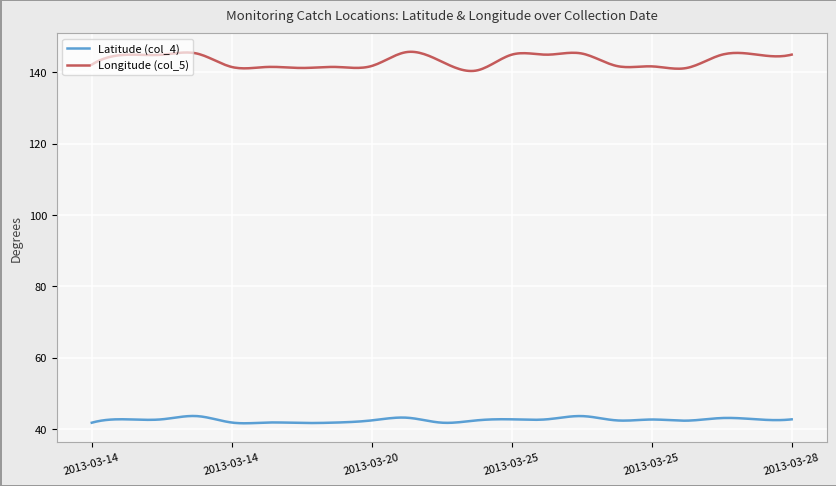

What is the highest value of the Longitude (col_5) series?

145.8